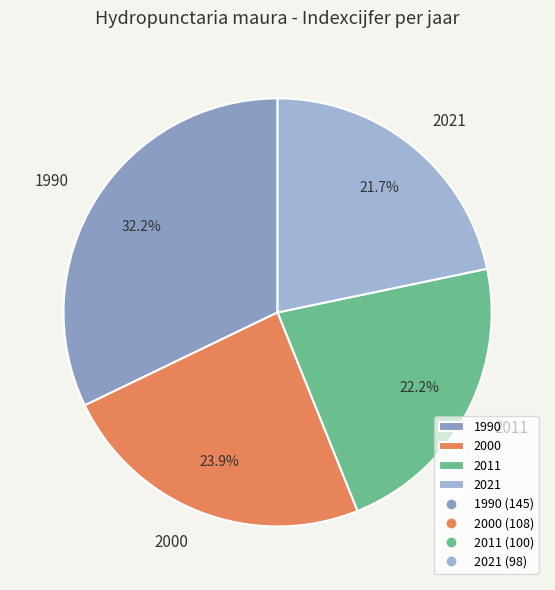

To the nearest percent, what portion does 2000 represent?

24%